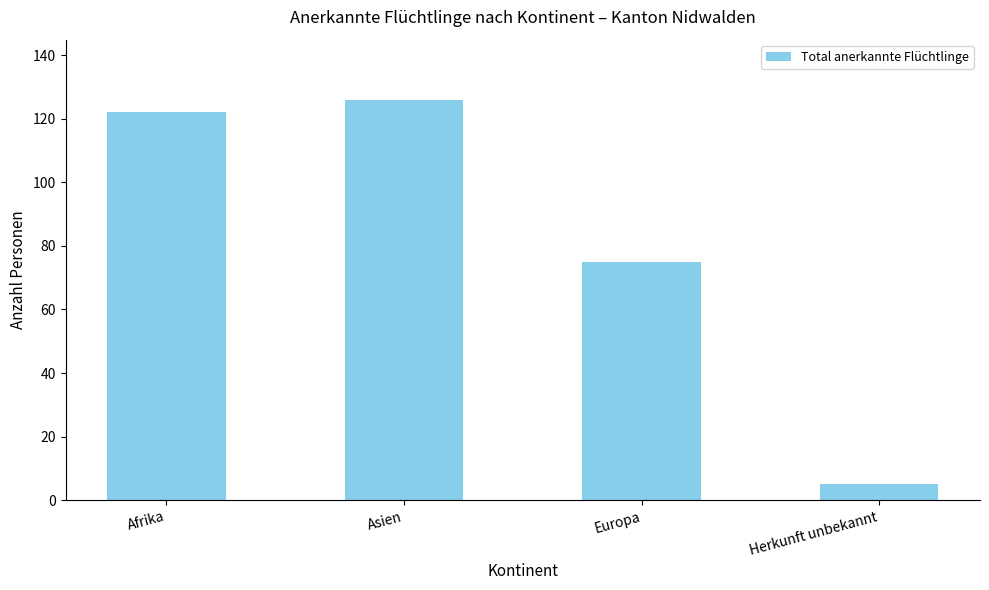

What is the sum of the values at Asien and Herkunft unbekannt?

131